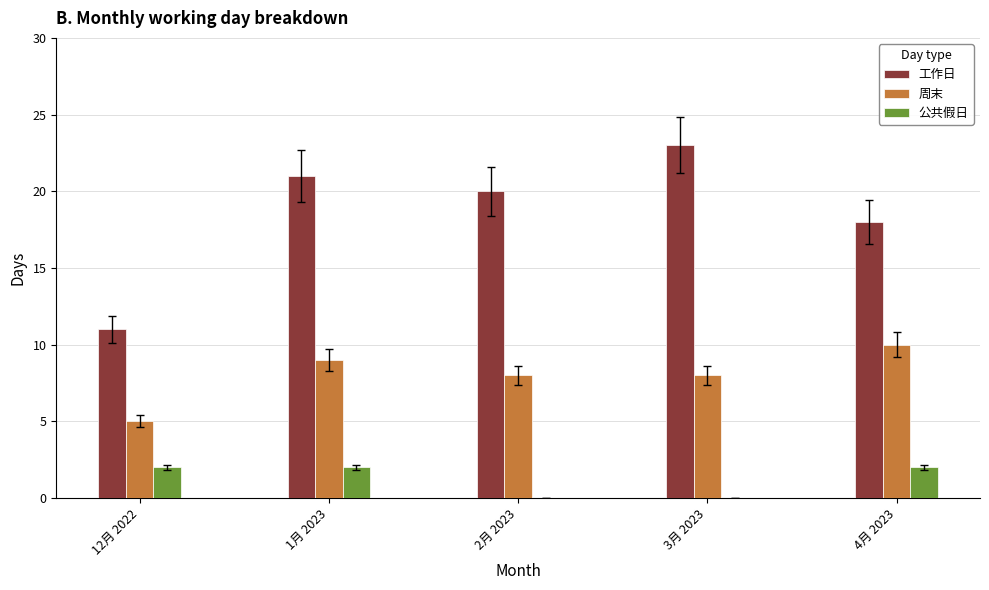

What is the maximum value shown in the chart?

23